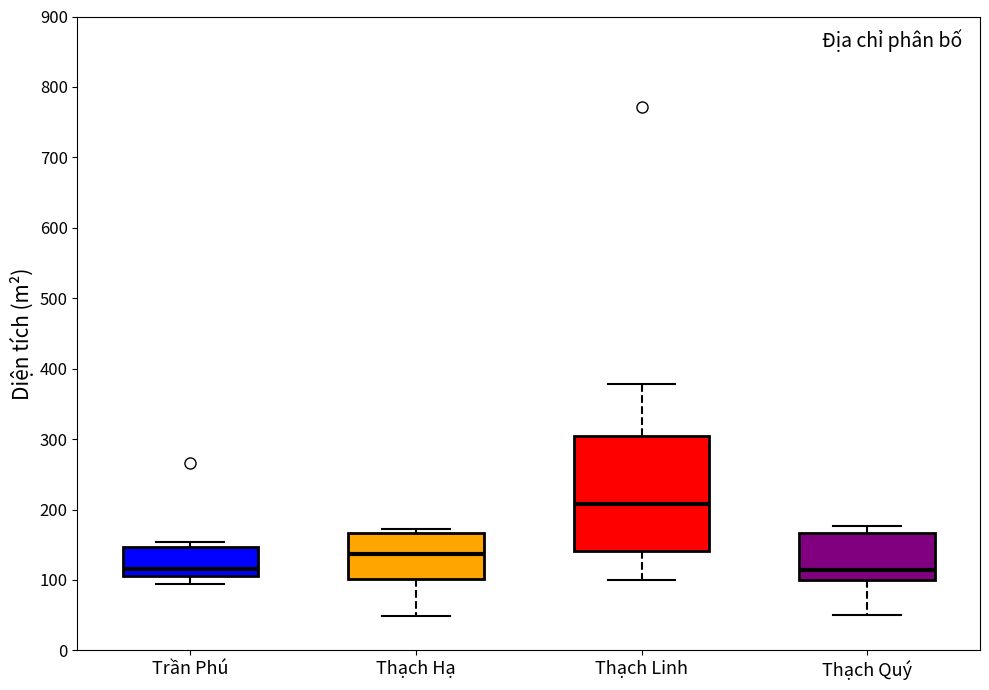

Comparing the boxes themselves (not the whiskers), which one is the tallest?

Thạch Linh